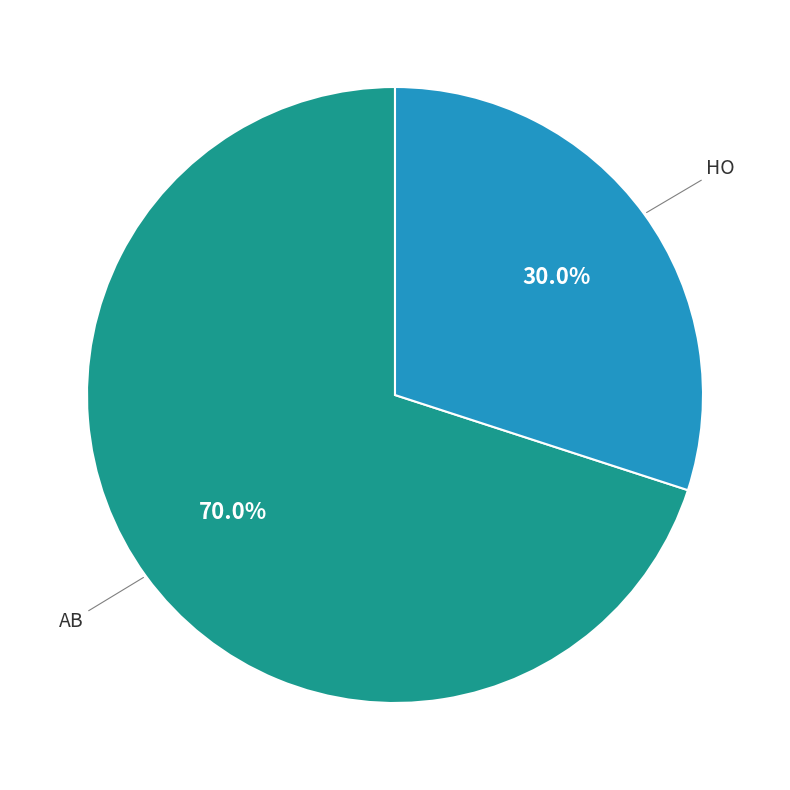

How many slices are in this pie chart?

2